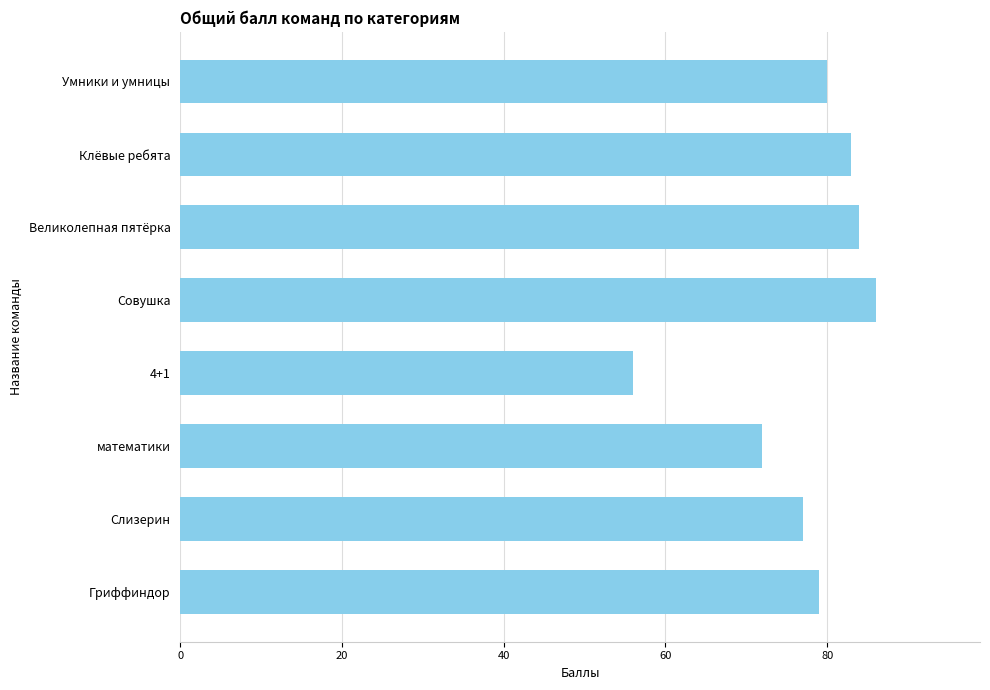

Rank the categories by value from highest to lowest.

Совушка, Великолепная пятёрка, Клёвые ребята, Умники и умницы, Гриффиндор, Слизерин, математики, 4+1